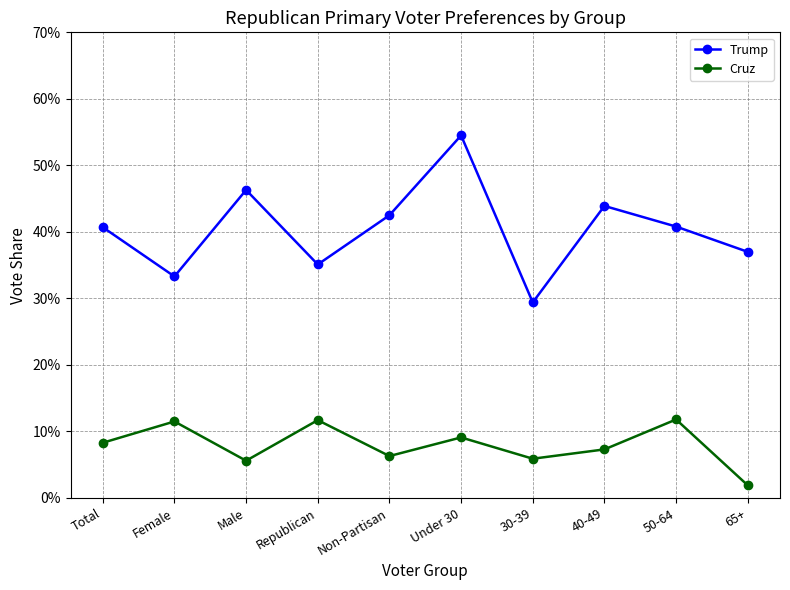

In Cruz, how many points are higher than both neighbors (excluding endpoints)?

4